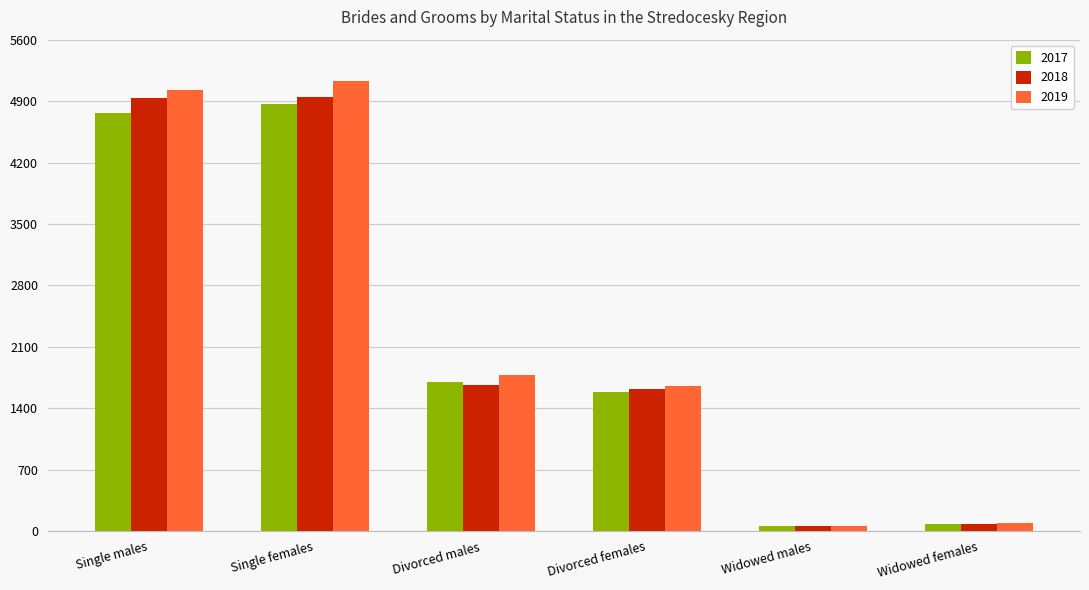

Where is 2019 nearest to the value 2591?

Divorced males